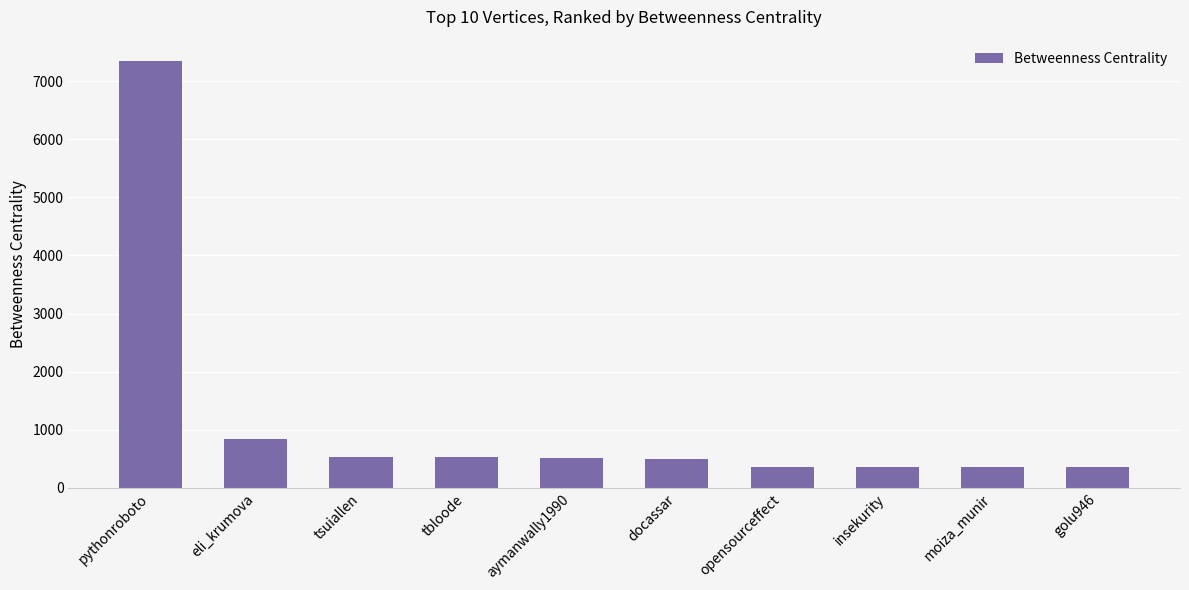

What is the sum of the values at aymanwally1990 and insekurity?

875.7